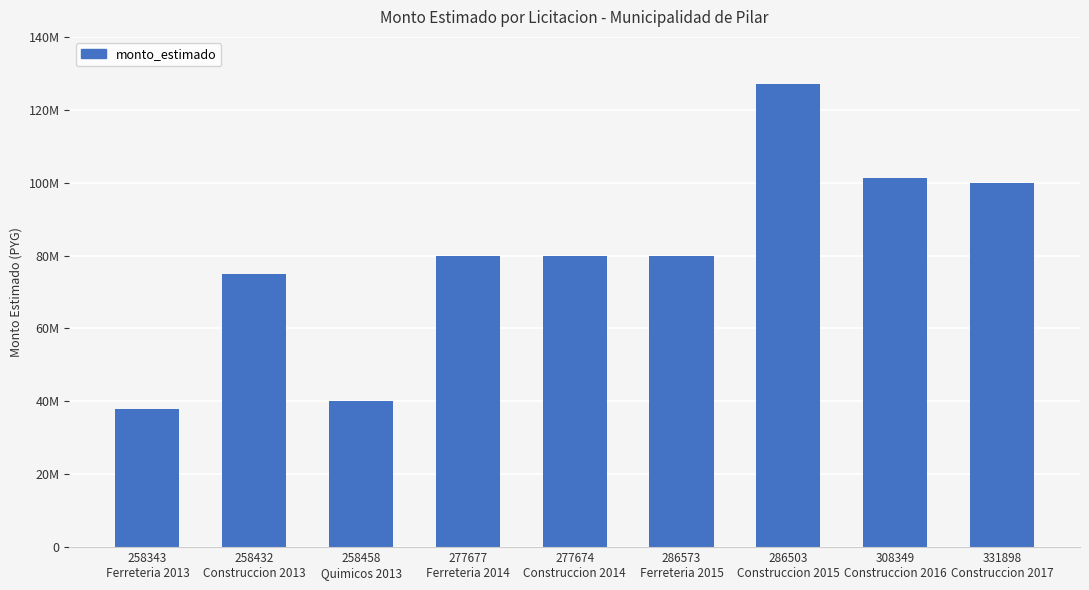

What is the label of the 5th bar from the right?

277674
Construccion 2014